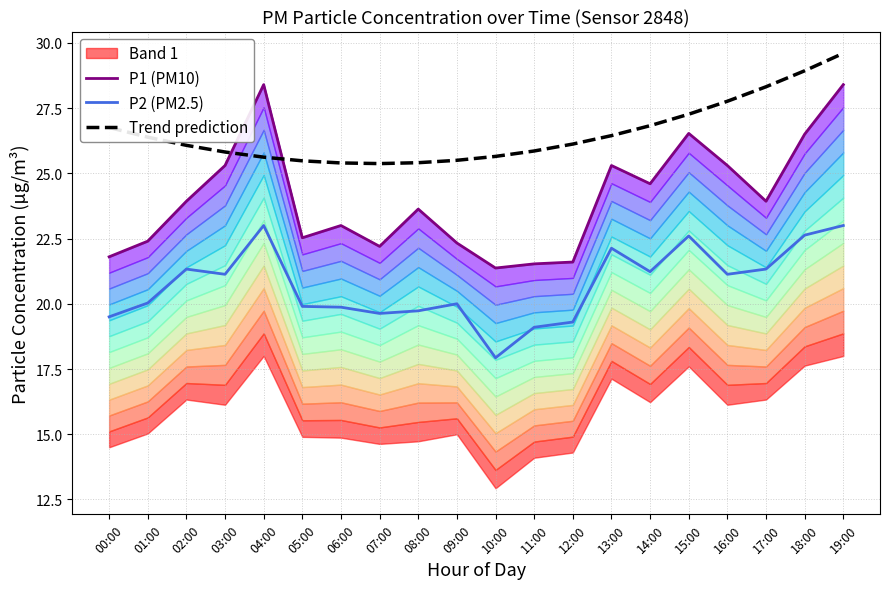

True or false: P1 (PM10) and P2 (PM2.5) cross at least once.

False